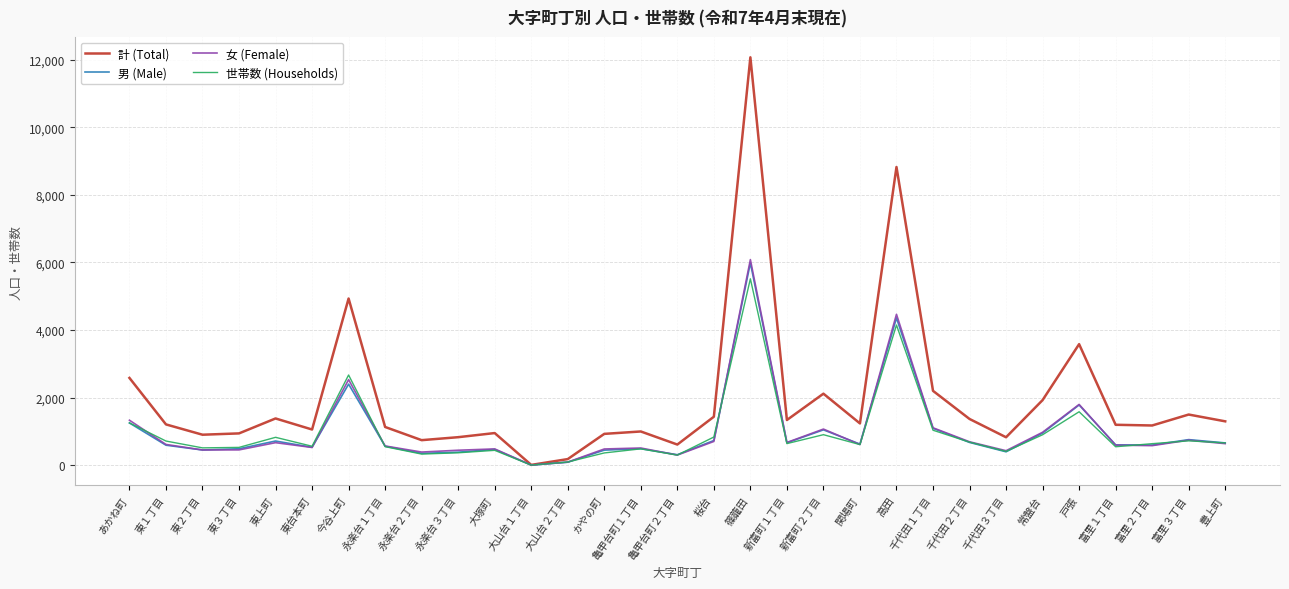

What is the average value of the 女 (Female) series?

1001